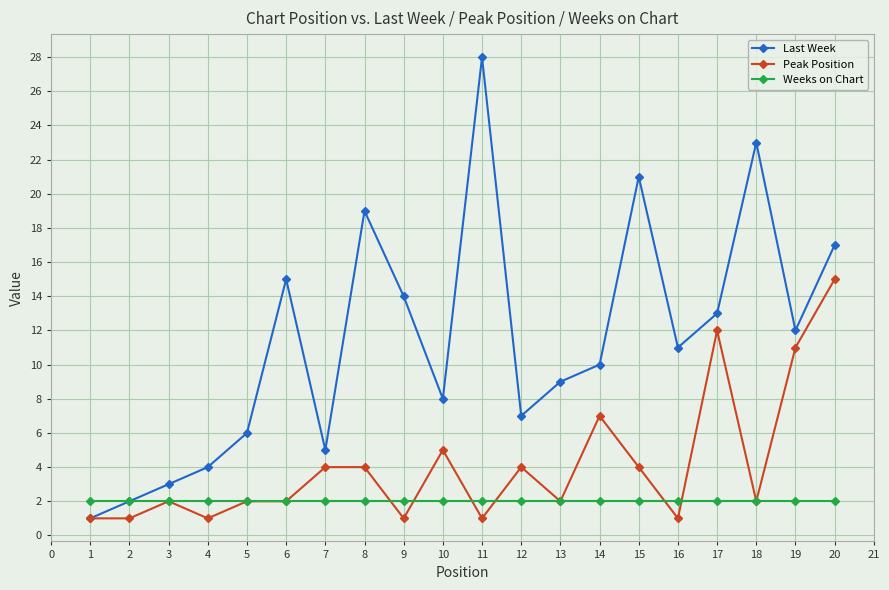

Is the value of Weeks on Chart at 17 greater than the value of Last Week at 16?

No